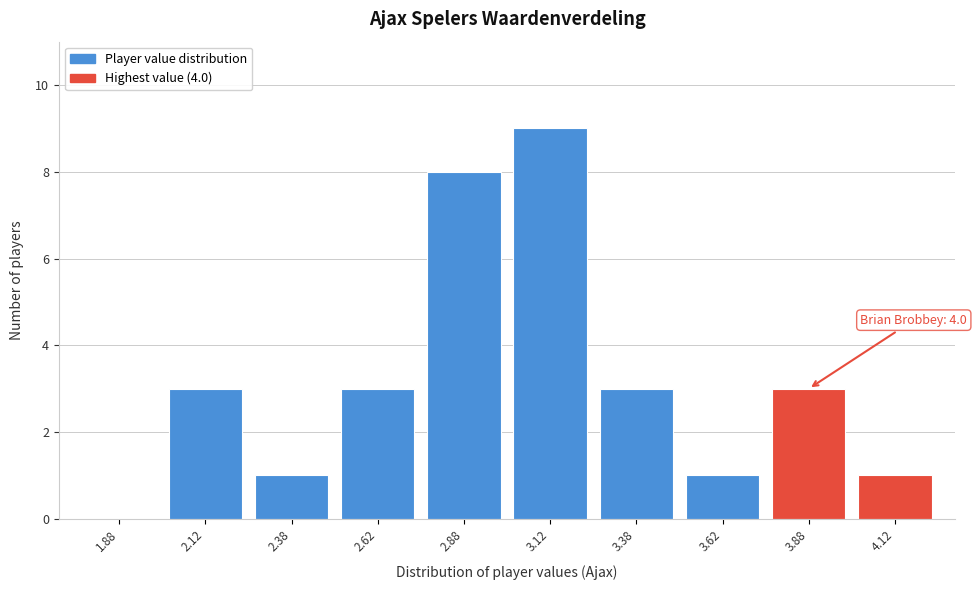

Which range on the x-axis has the tallest bar?

3.00 to 3.25